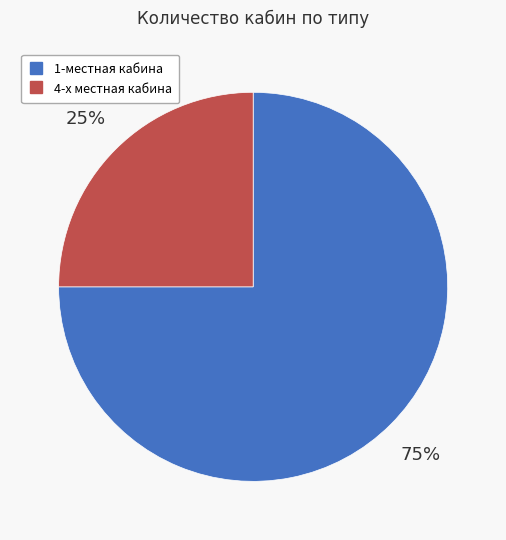

To the nearest percent, what is the average slice percentage?

50%